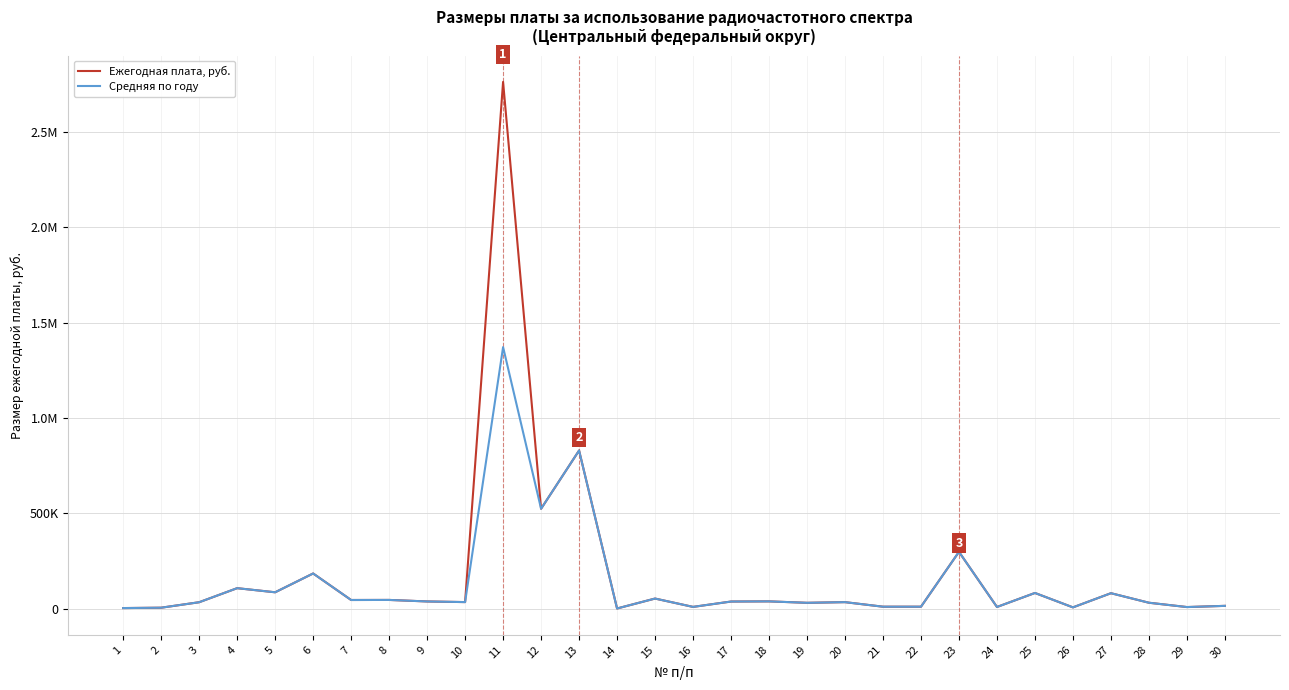

What are all the series names shown in the legend?

Ежегодная плата, руб., Средняя по году